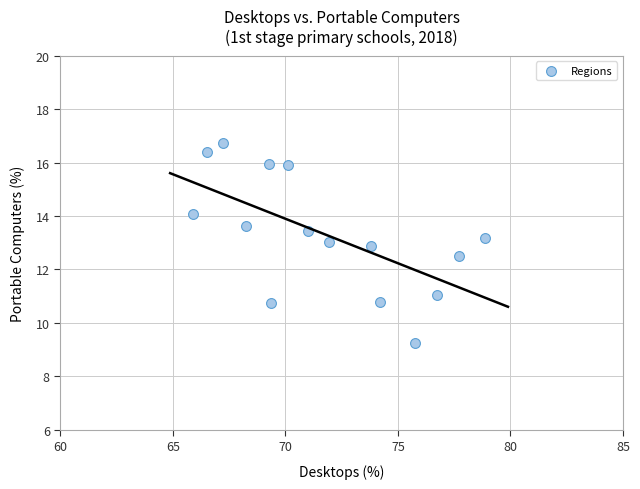

What is the range of X values (max minus min)?

13.0